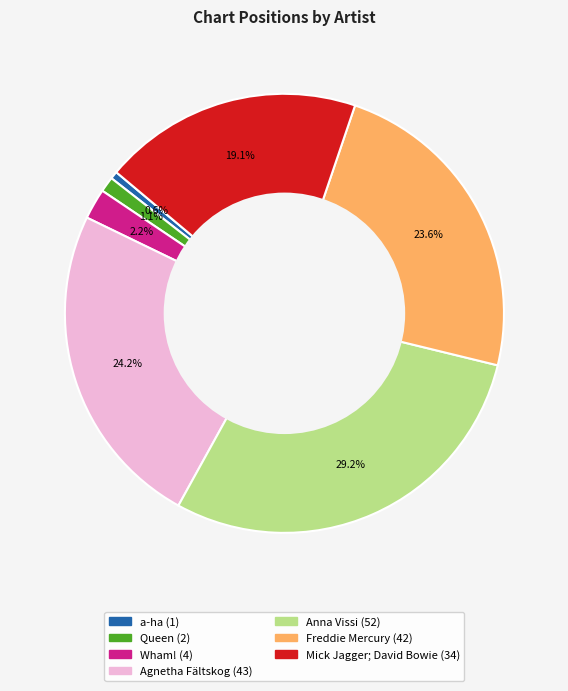

Does any single category account for the majority?

No